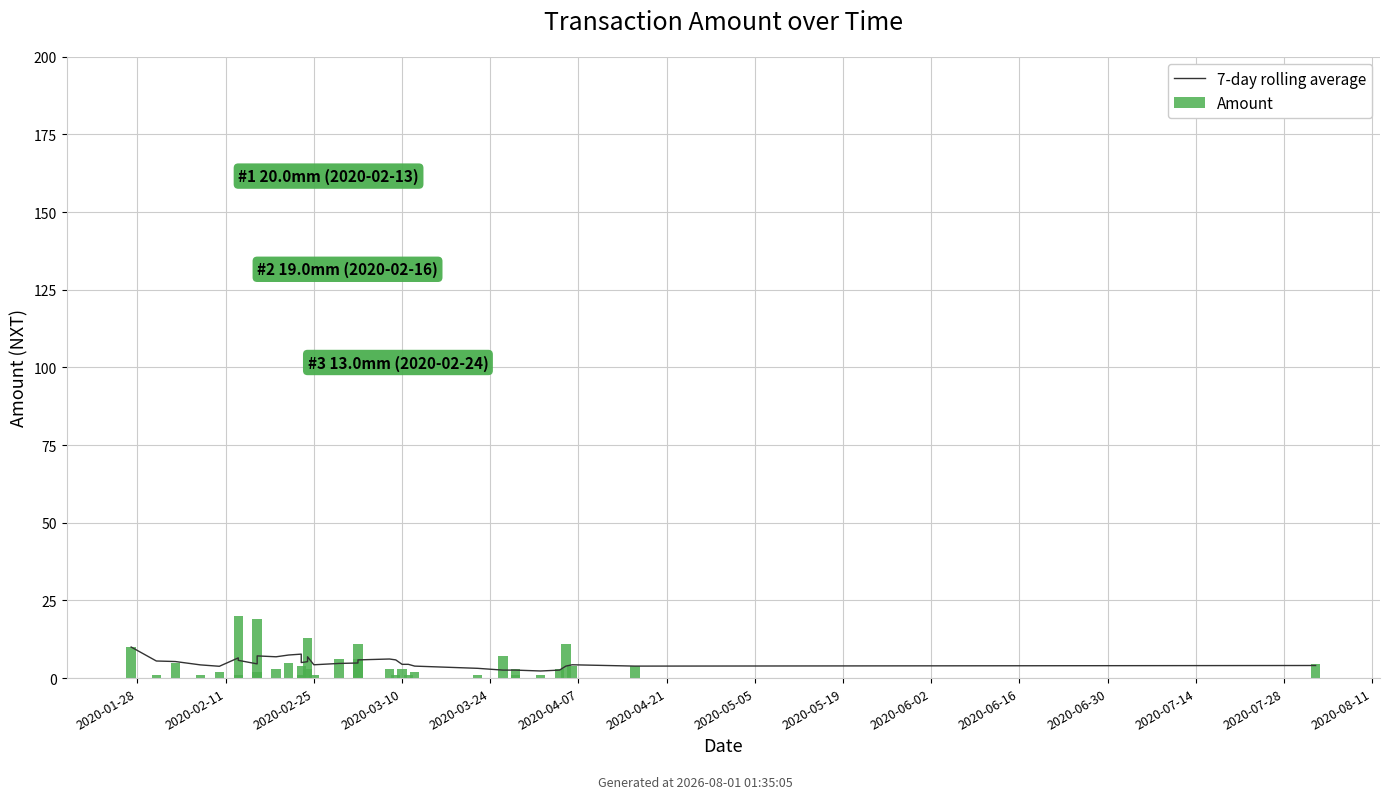

Reading right to left, list all the values displayed in this chart.

7-day rolling average: 4.1	3.9	4.3	3.9	2.6	2.3	2.6	2.6	2.6	3.1	3.9	4.4	4.4	5.9	6.1	5.9	4.9	4.7	4.3	6.9	5.3	5.0	7.7	7.4	6.9	7.1	4.6	5.7	6.5	3.8	4.2	5.3	5.5	10.0
Amount: 4.4	4.0	4.0	11.0	3.0	1.0	1.0	3.0	7.0	1.0	2.0	1.0	3.0	1.0	3.0	11.0	6.0	6.0	1.0	13.0	3.0	1.0	4.0	5.0	3.0	19.0	2.0	1.0	20.0	2.0	1.0	5.0	1.0	10.0